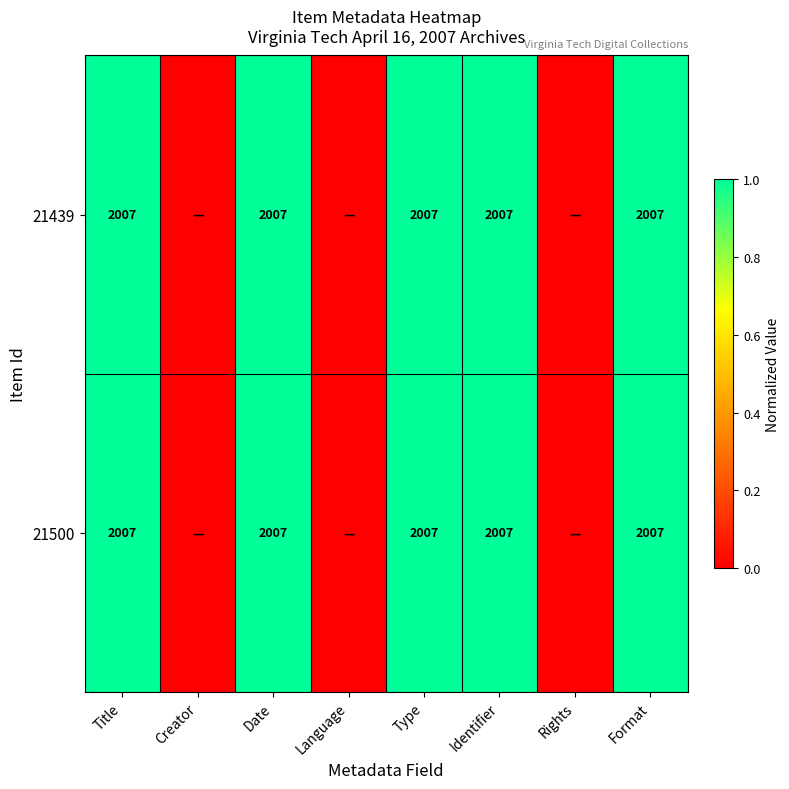

What is the total value across all series at Title?

4014